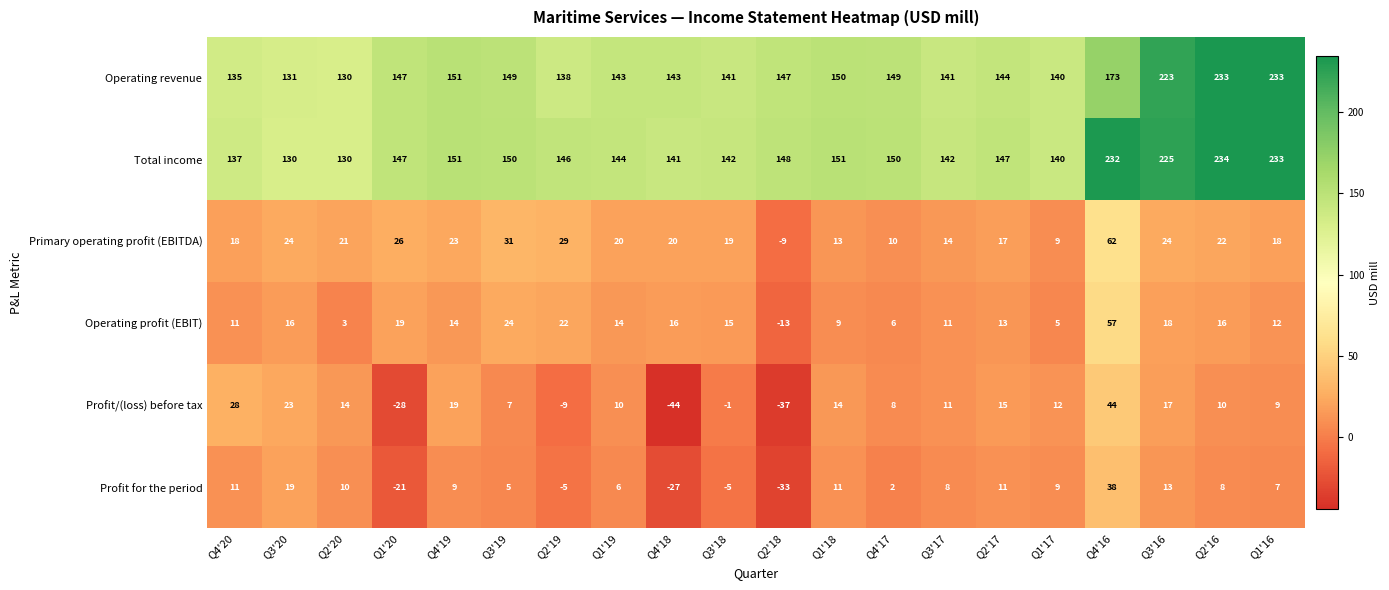

At which label is Profit/(loss) before tax closest to 0?

Q3'18